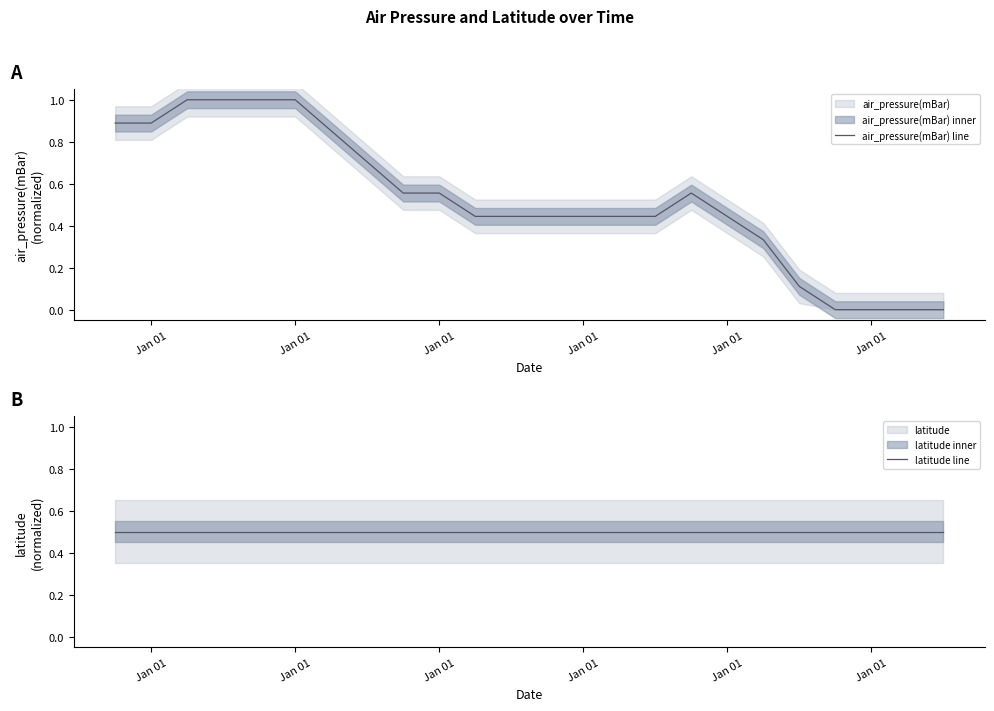

After their last crossing, which series has the higher values: air_pressure(mBar) line or latitude line?

latitude line